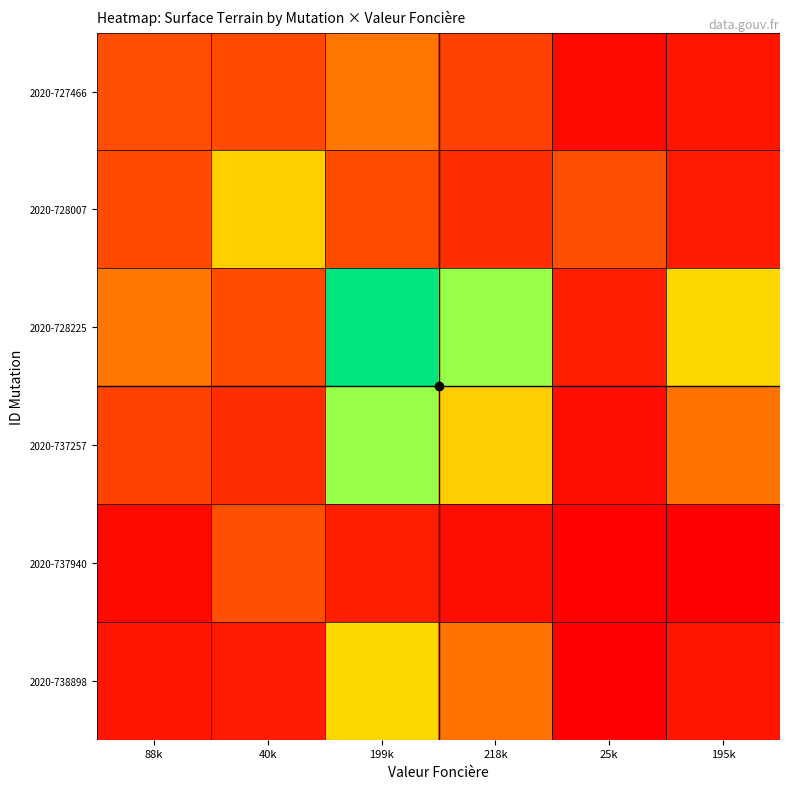

At how many categories does at least one series exceed 0?

6